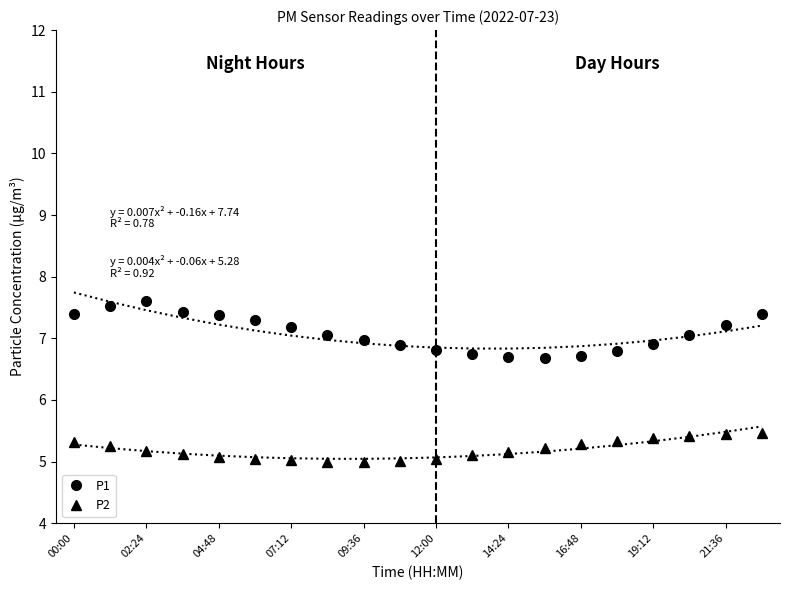

What is the average value of the P1 series?

7.1